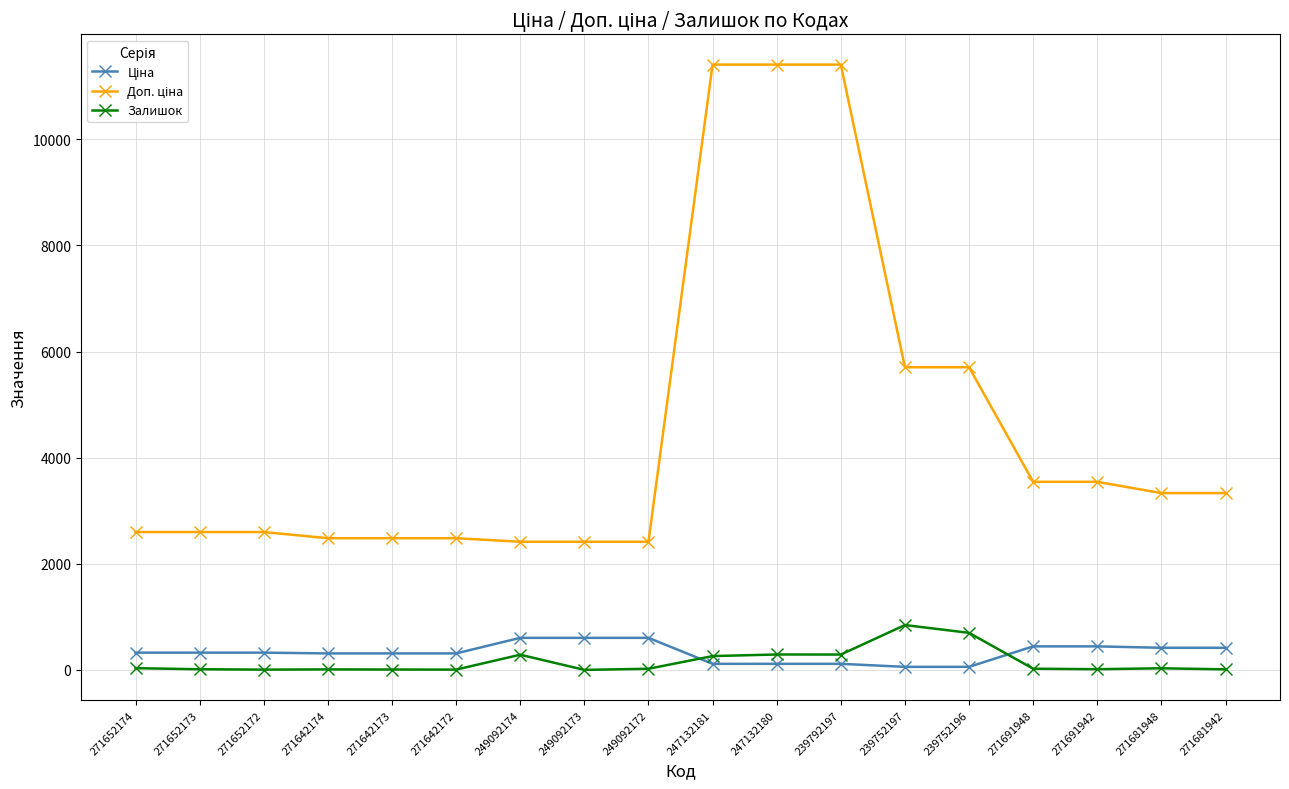

What is the difference between the maximum and minimum values in the Залишок series?

845.0